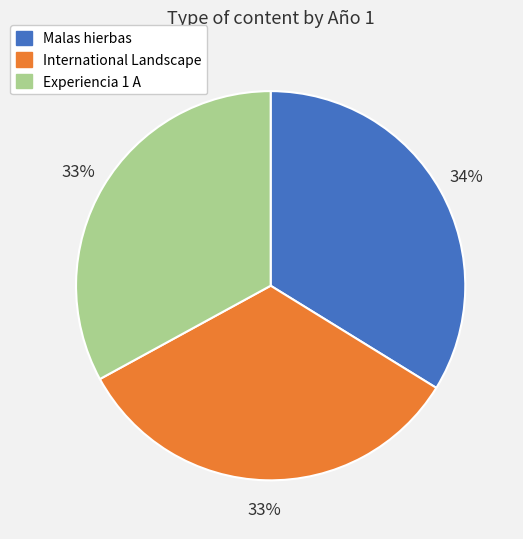

Combined, do Experiencia 1 A and International Landscape account for over 50%?

Yes